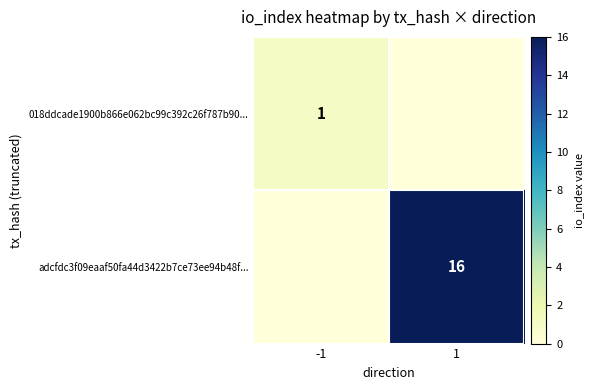

Is it true that adcfdc3f09eaaf50fa44d3422b7ce73ee94b48f... equals 26 at 1?

False